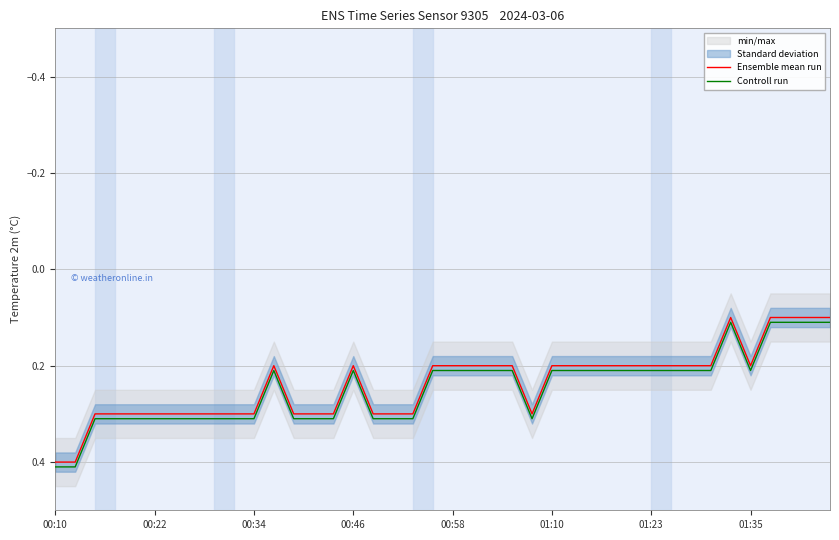

What is the total value across all series at 26?

0.4